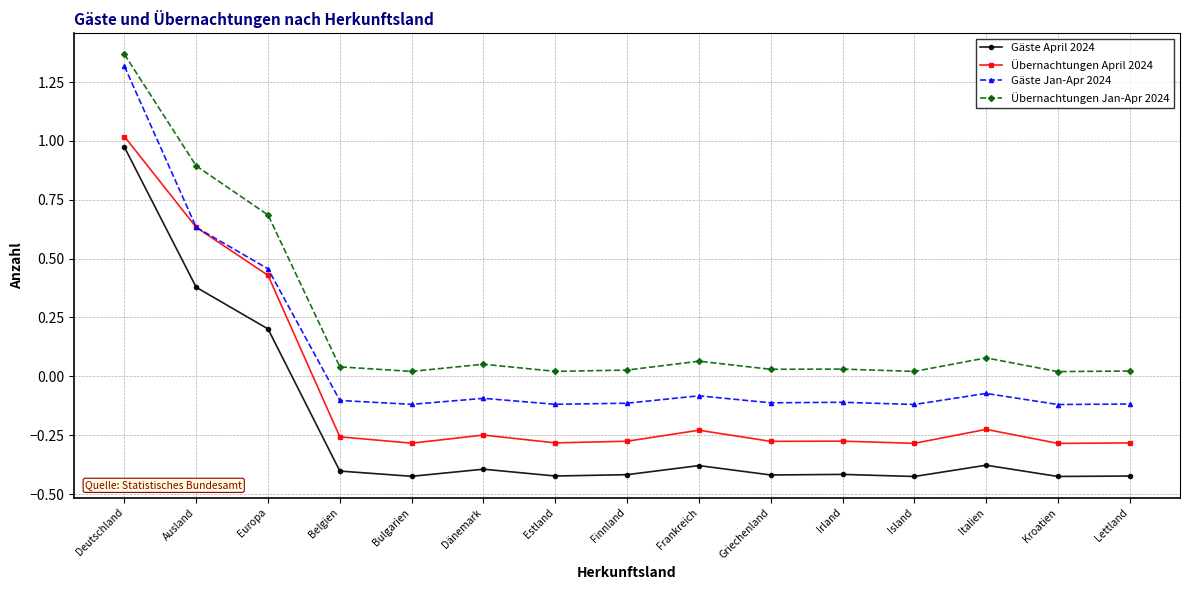

Is the value of Übernachtungen Jan-Apr 2024 at Dänemark greater than the value of Gäste Jan-Apr 2024 at Kroatien?

Yes